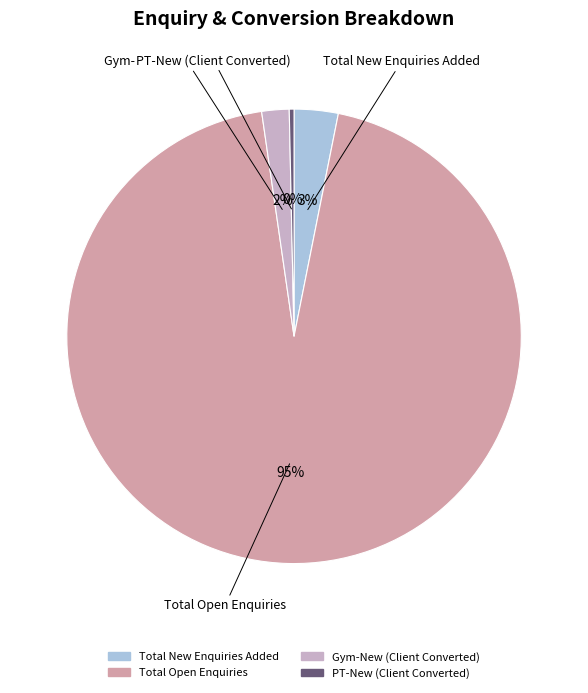

To the nearest percent, what is the combined percentage of Total New Enquiries Added and Total Open Enquiries?

98%